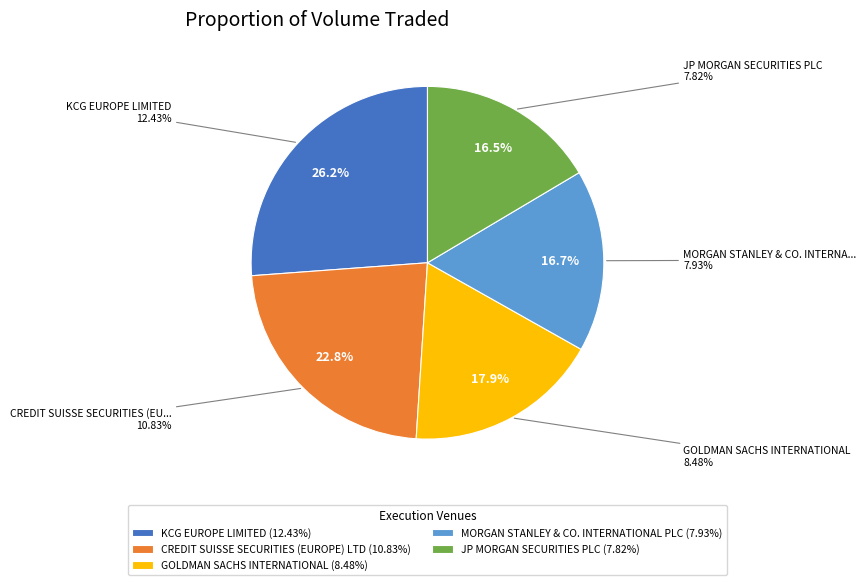

What is the total percentage of KCG EUROPE LIMITED and JP MORGAN SECURITIES PLC?

42.6%